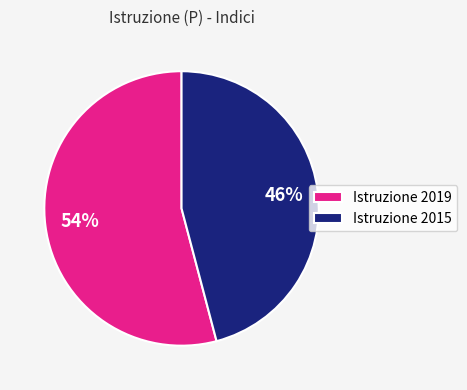

Is Istruzione 2019 the majority of the pie?

Yes